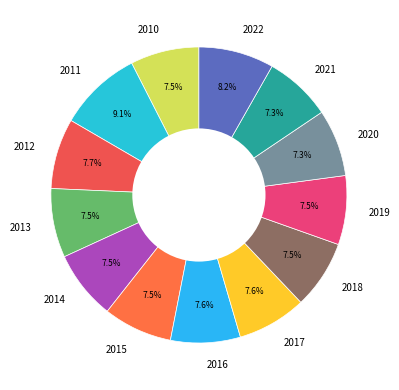

True or false: 2020 accounts for 7% of the total.

True